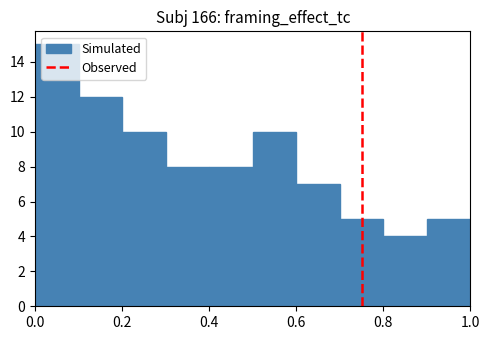

Reading left to right, list every bar in this chart as the range it spans on the x-axis followed by its height. The values are not printed on the chart, so give them approximately, as read against the axis.

0.0 to 0.1: 15
0.1 to 0.2: 12
0.2 to 0.3: 10
0.3 to 0.4: 8
0.4 to 0.5: 8
0.5 to 0.6: 10
0.6 to 0.7: 7
0.7 to 0.8: 5
0.8 to 0.9: 4
0.9 to 1.0: 5